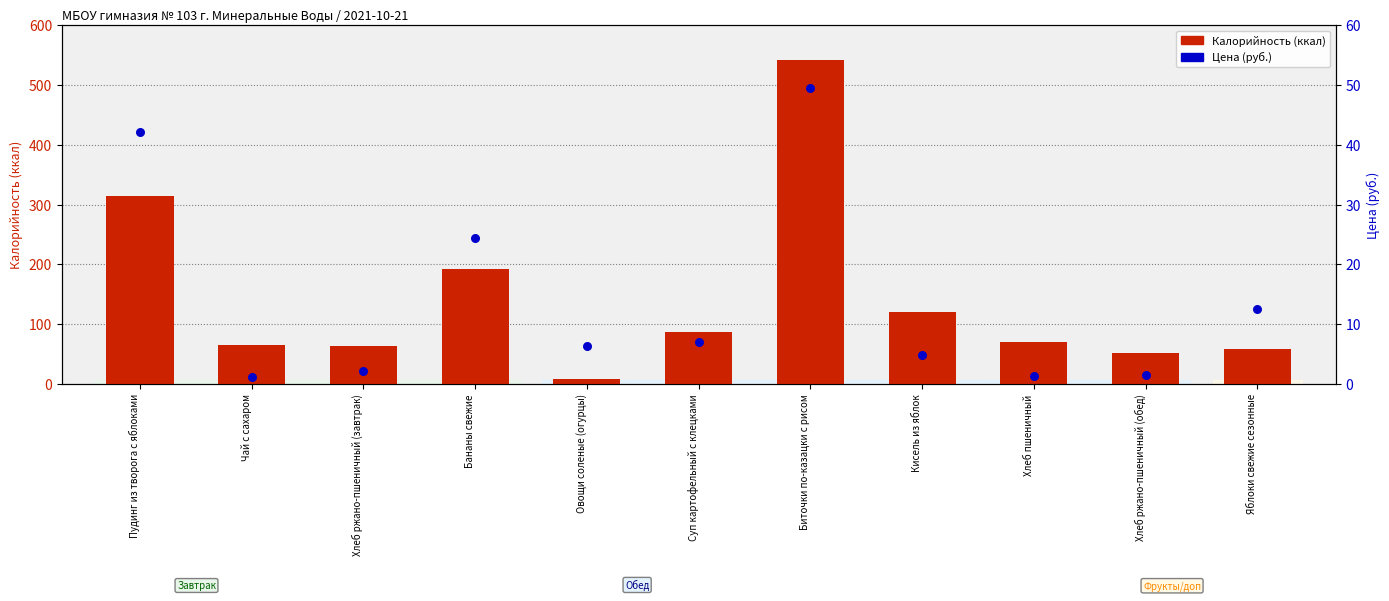

Which series has the largest total across all categories?

Калорийность (ккал)